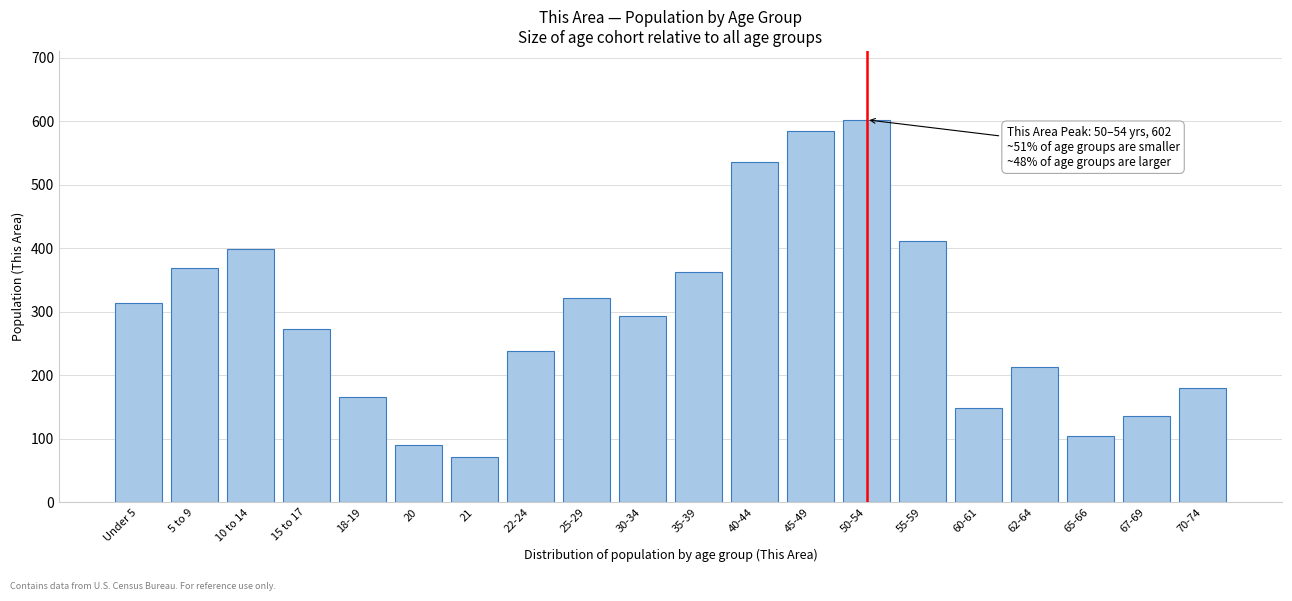

Reading right to left, transcribe all the data shown in this chart.

70-74=180	67-69=136	65-66=105	62-64=213	60-61=149	55-59=412	50-54=602	45-49=585	40-44=536	35-39=363	30-34=294	25-29=321	22-24=238	21=72	20=91	18-19=166	15 to 17=273	10 to 14=398	5 to 9=368	Under 5=314